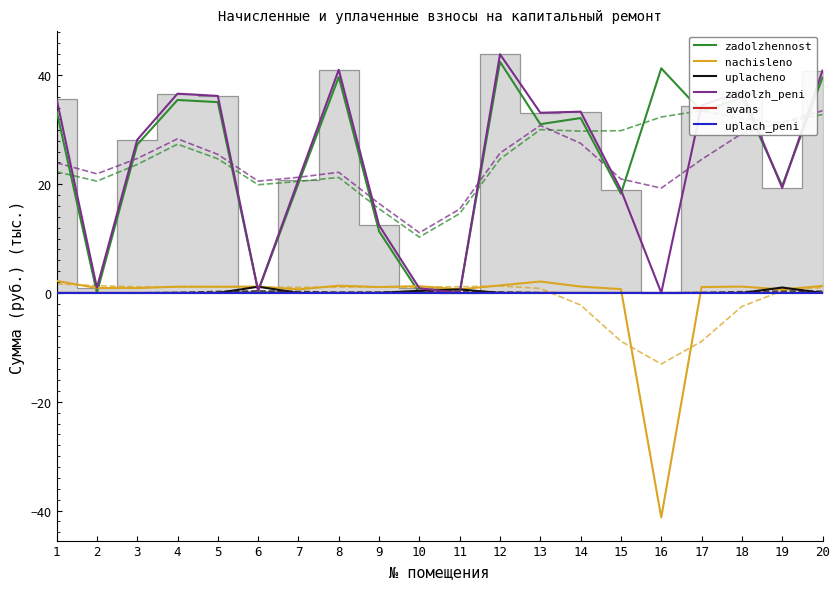

At which category is the sum across all series the highest?

12